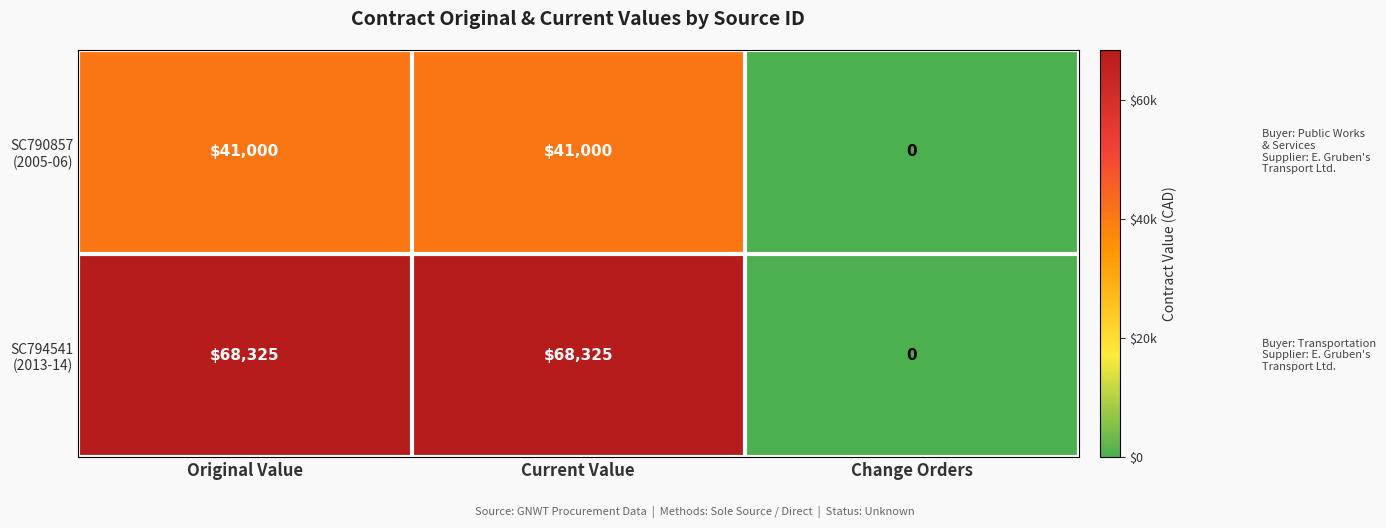

At which category does the chart reach its minimum across all series?

Change Orders